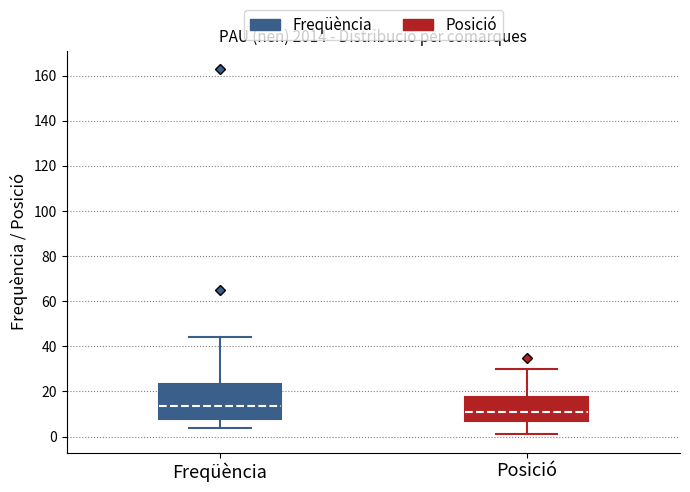

Which box has the highest median line?

Freqüència